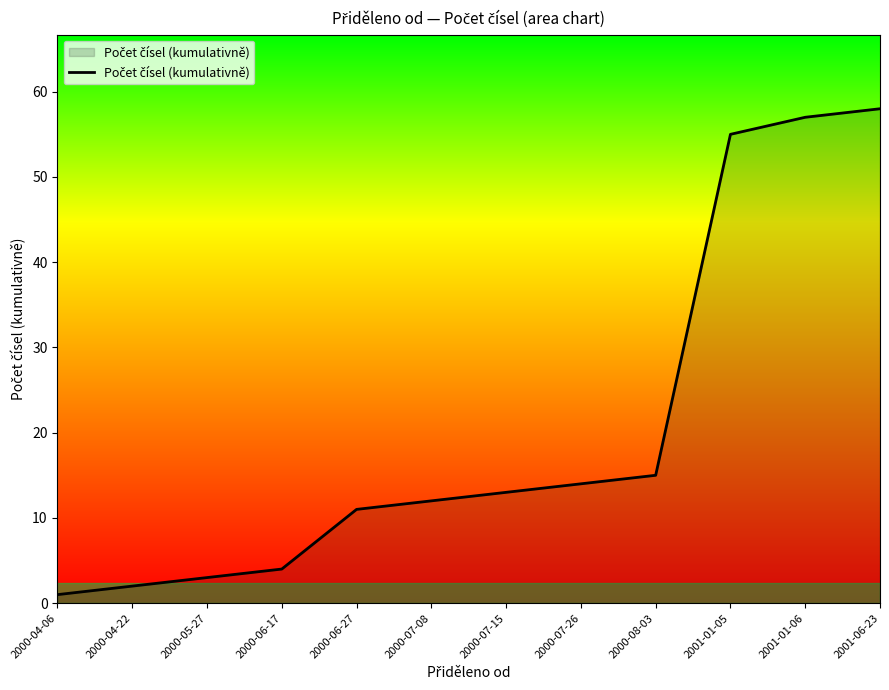

What is the maximum value shown in the chart?

58